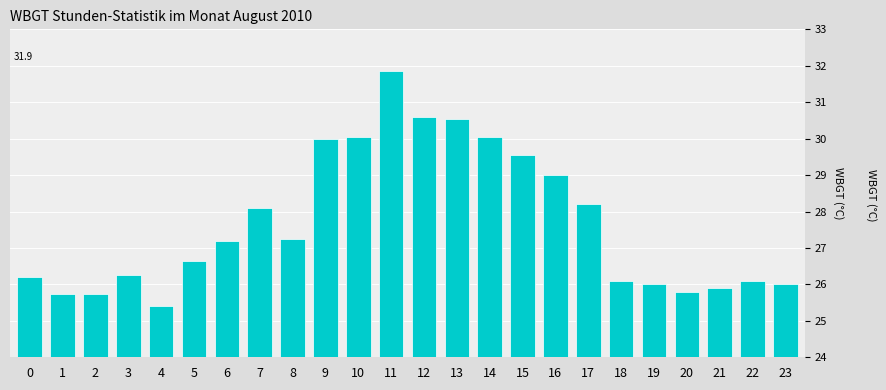

Does the chart contain stacked bars?

No